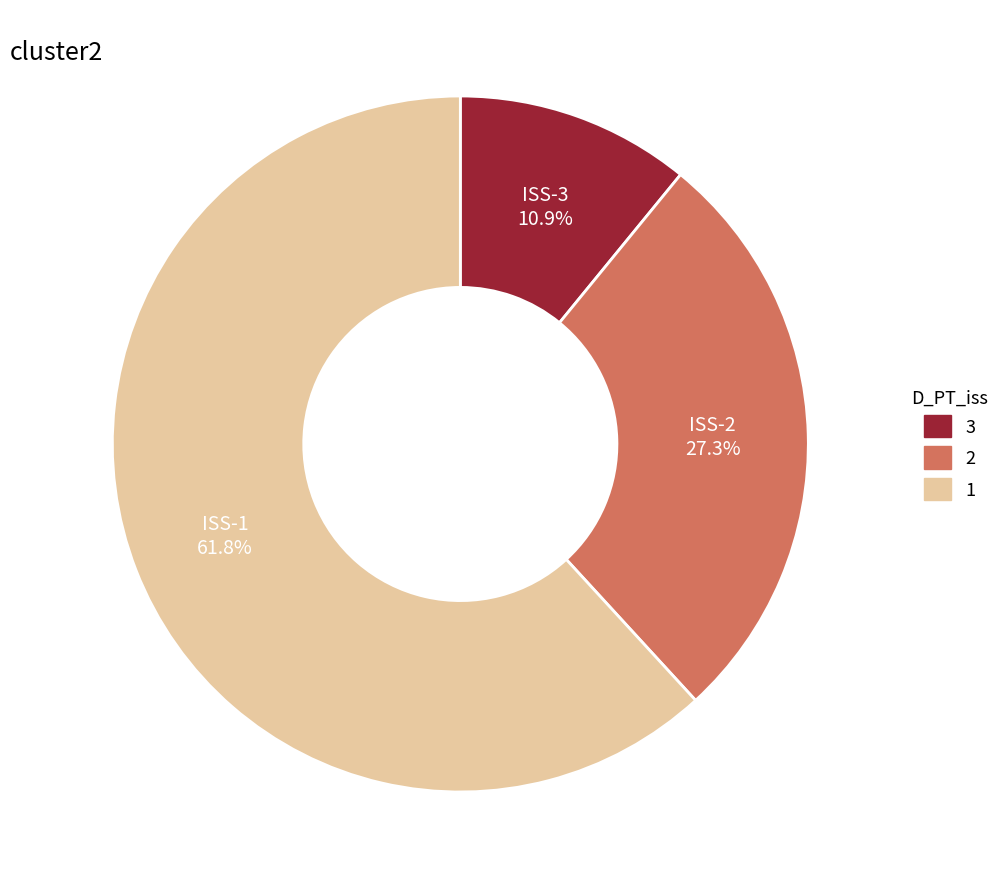

Is there any slice that represents more than half of the pie?

Yes